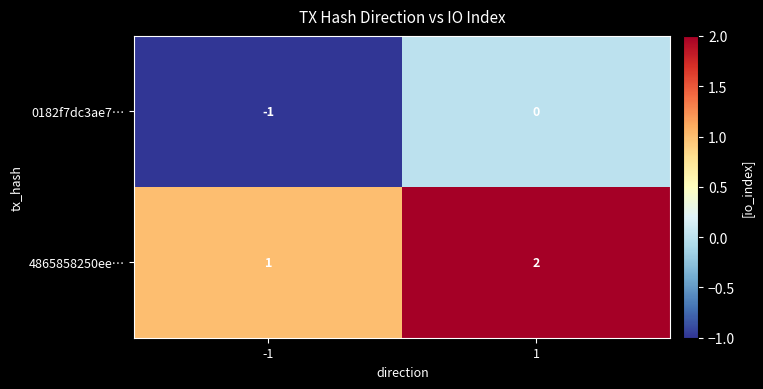

True or false: 4865858250ee… has a value of 2 at 1.

True